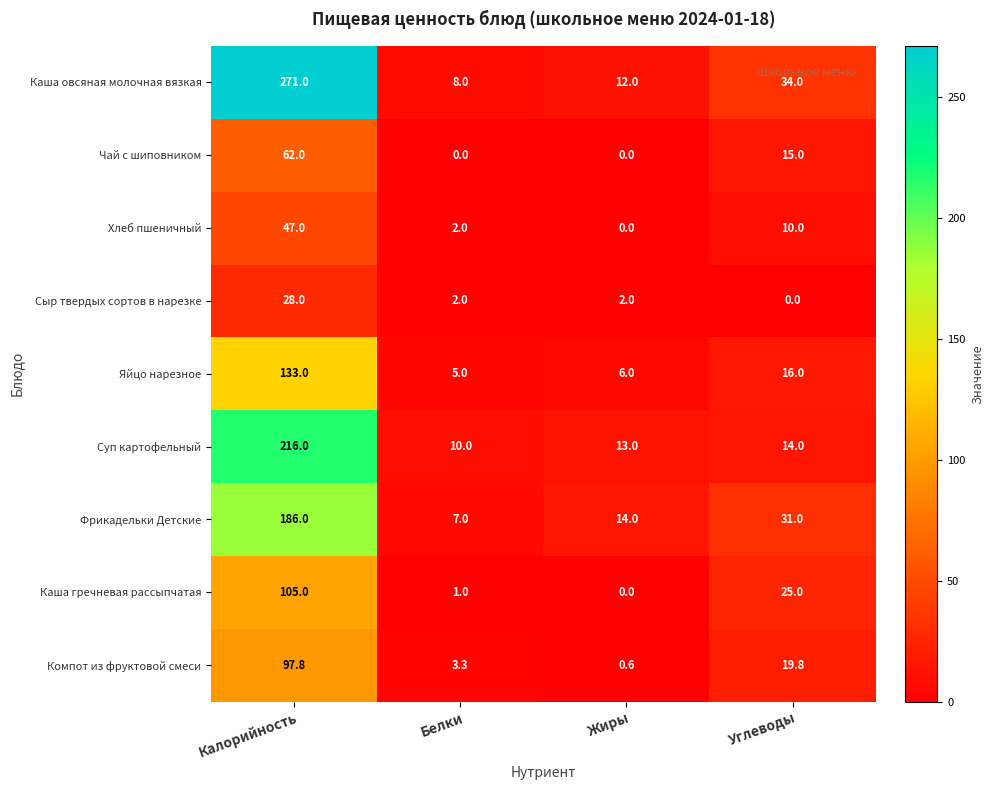

Rank the categories by Компот из фруктовой смеси value from highest to lowest.

Калорийность, Углеводы, Белки, Жиры